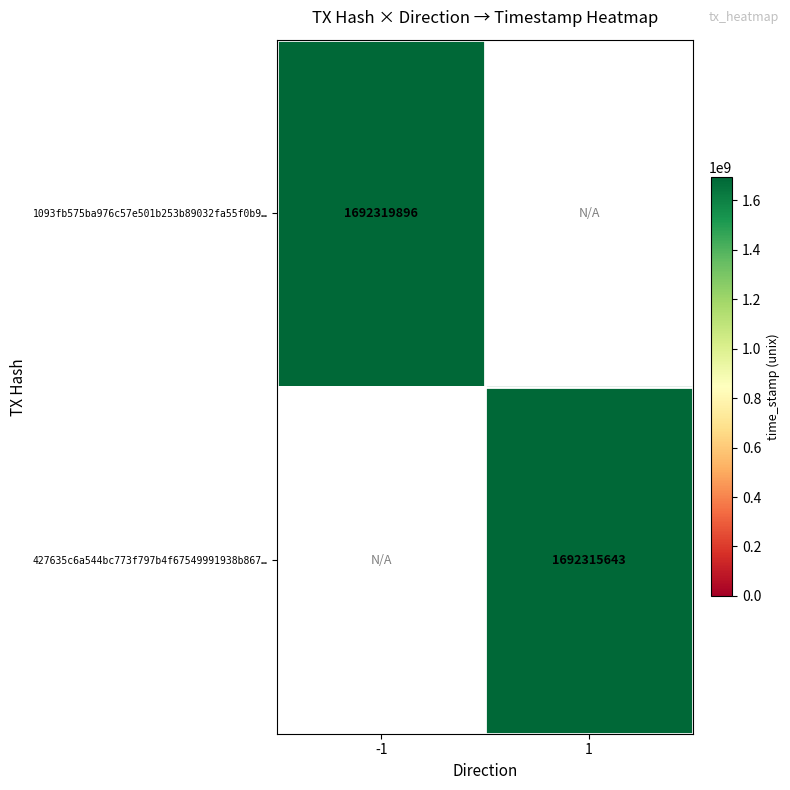

Is the value of 427635c6a544bc773f797b4f67549991938b867… at 1 greater than the value of 1093fb575ba976c57e501b253b89032fa55f0b9… at -1?

No